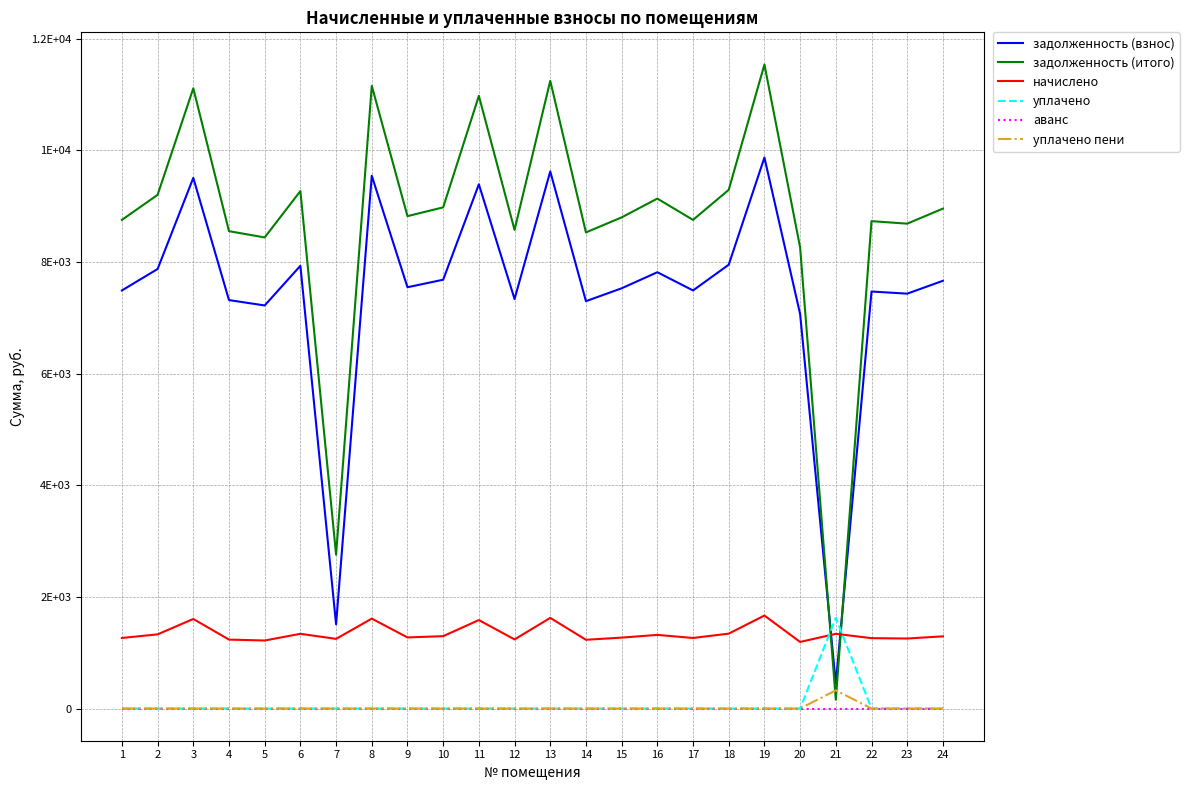

Which series has the largest range (max minus min)?

задолженность (итого)